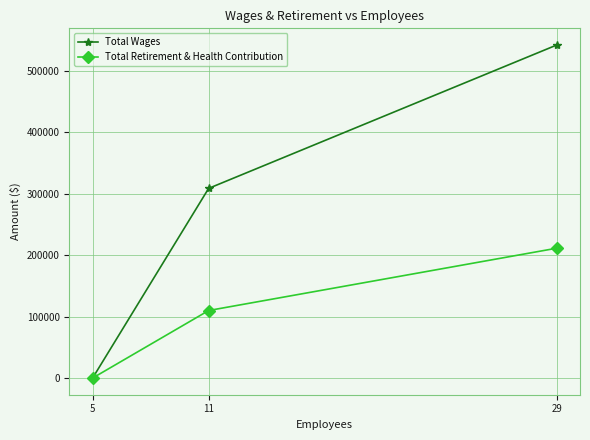

Which series has the largest range (max minus min)?

Total Wages